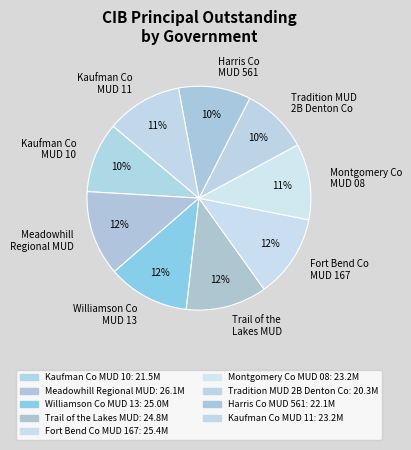

Between Montgomery Co MUD 08 and Kaufman Co MUD 10, which is larger?

Montgomery Co MUD 08